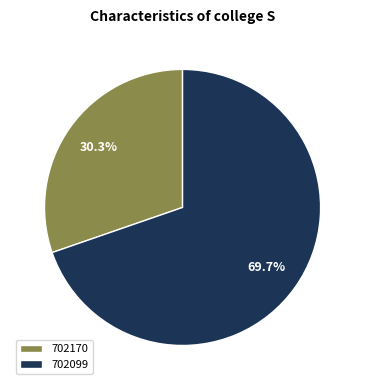

Count the number of slices in the pie.

2